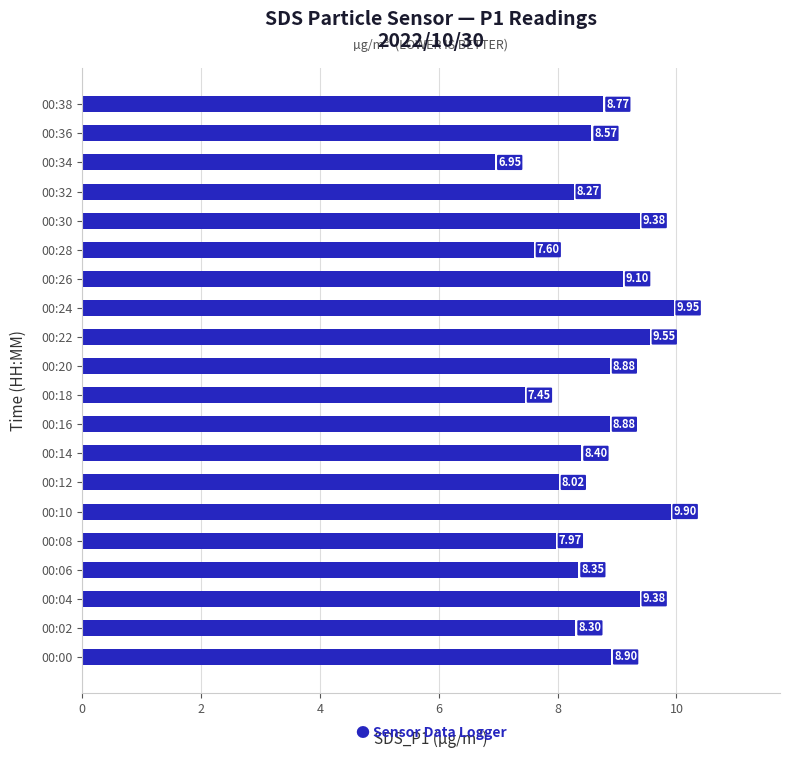

What is the change in value from 00:04 to 00:06?

-1.0